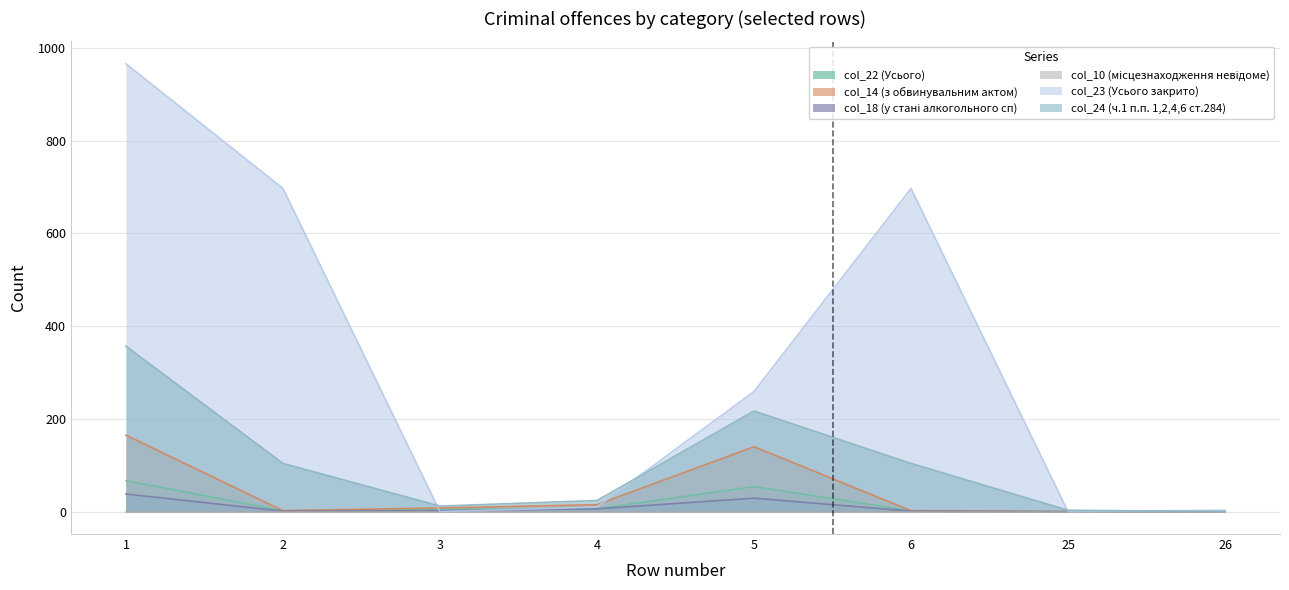

What is the sum of the col_23 (Усього закрито) values at 1 and 5?

1225